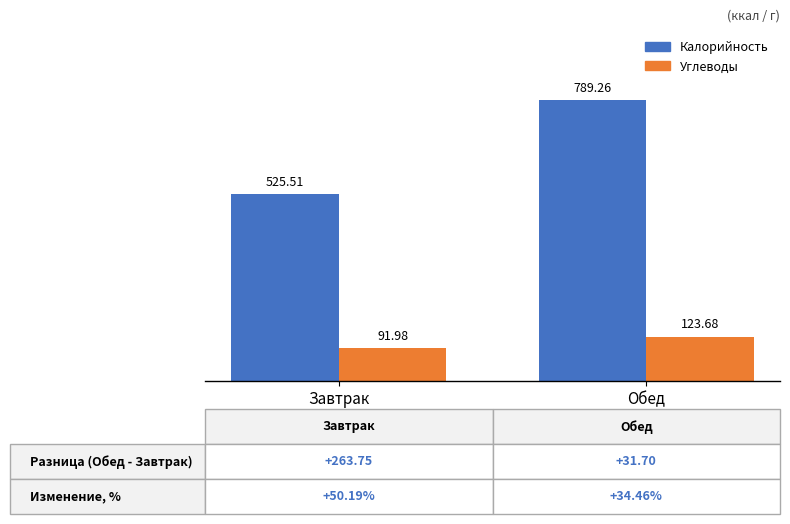

Reading left to right, transcribe all the data shown in this chart.

Калорийность: Завтрак=525.5	Обед=789.3
Углеводы: Завтрак=92.0	Обед=123.7